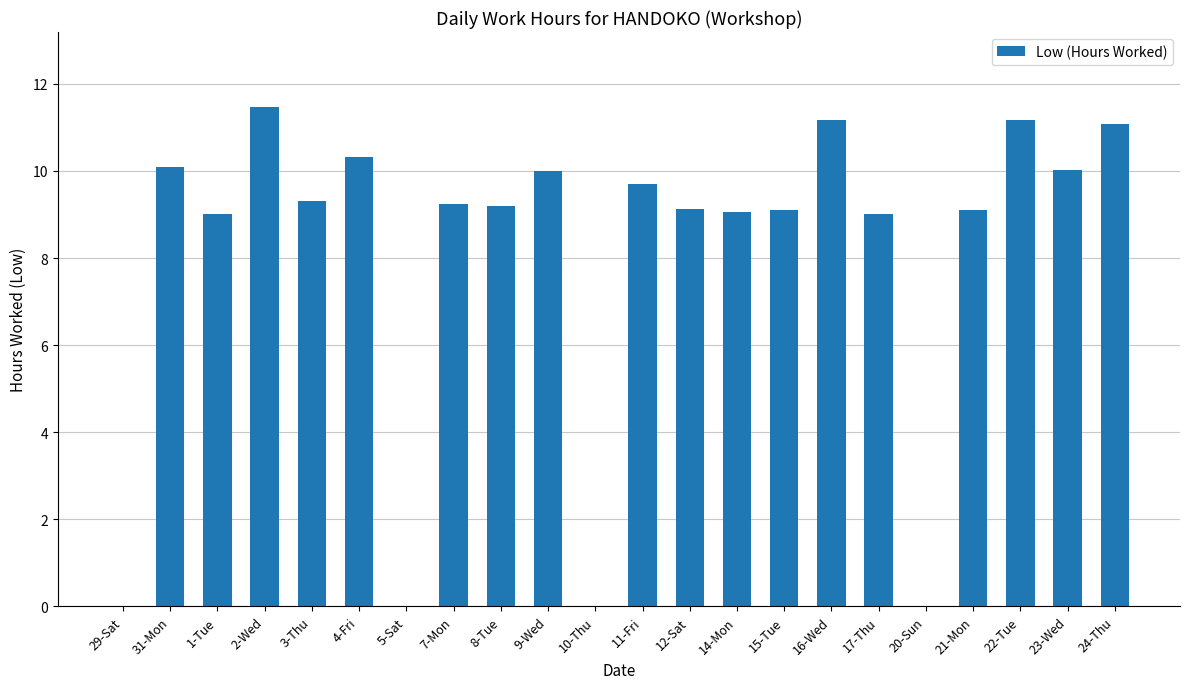

What is the sum of all values?

177.2